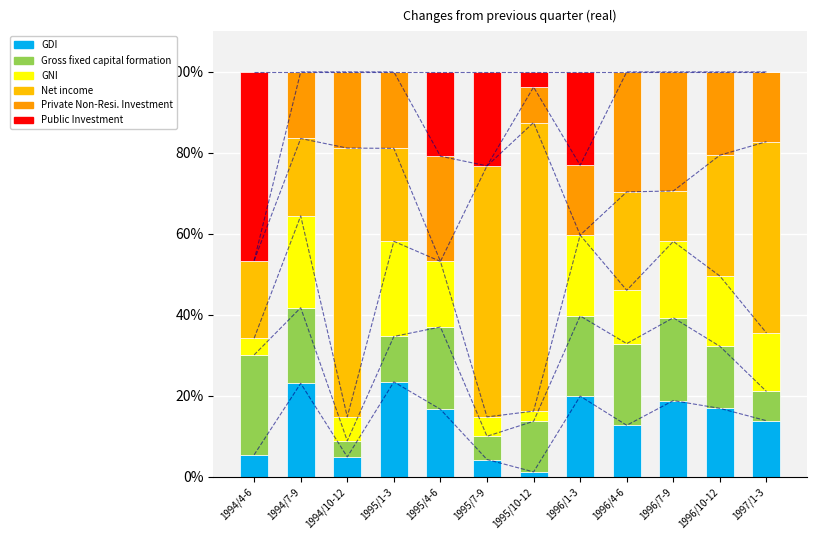

Which has a higher value, 1996/10-12 or 1995/4-6?

1996/10-12